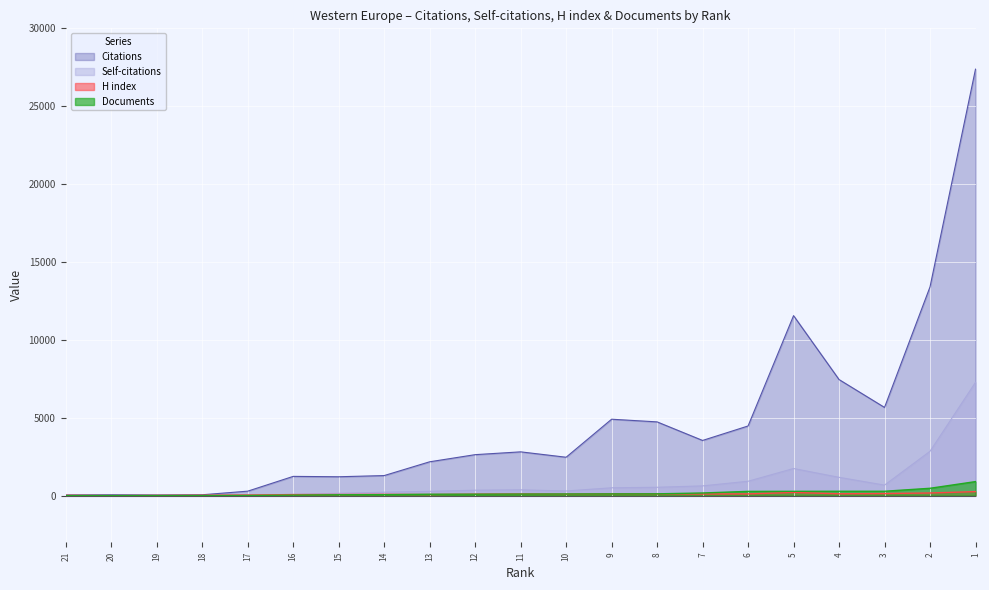

At which label does Documents first exceed 99?

10